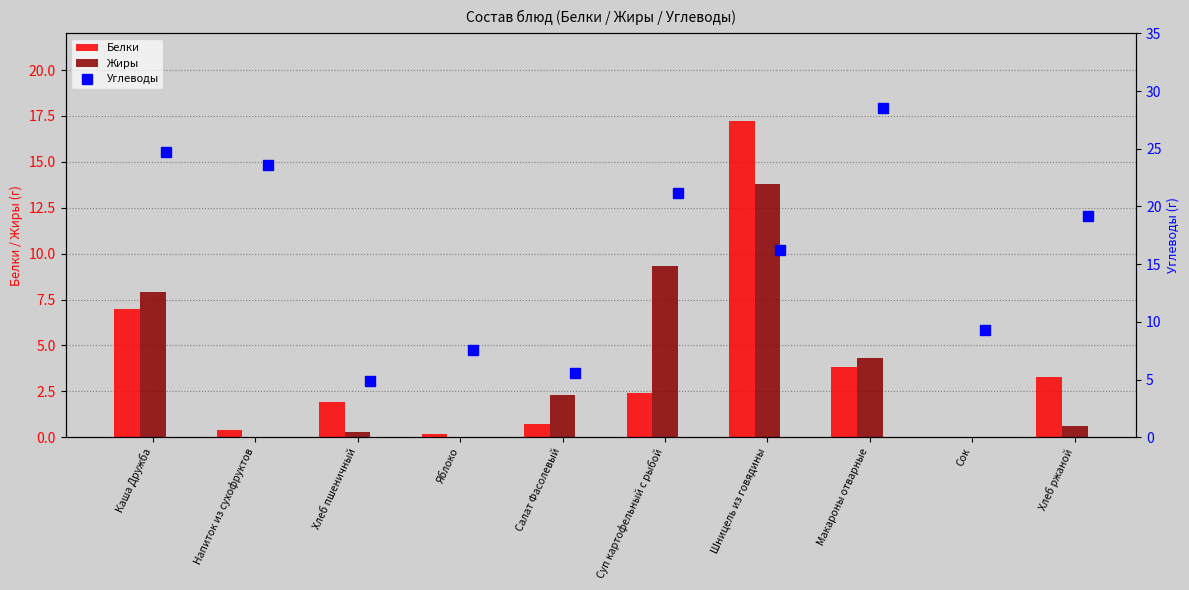

Which category has the highest value in the Белки series?

Шницель из говядины